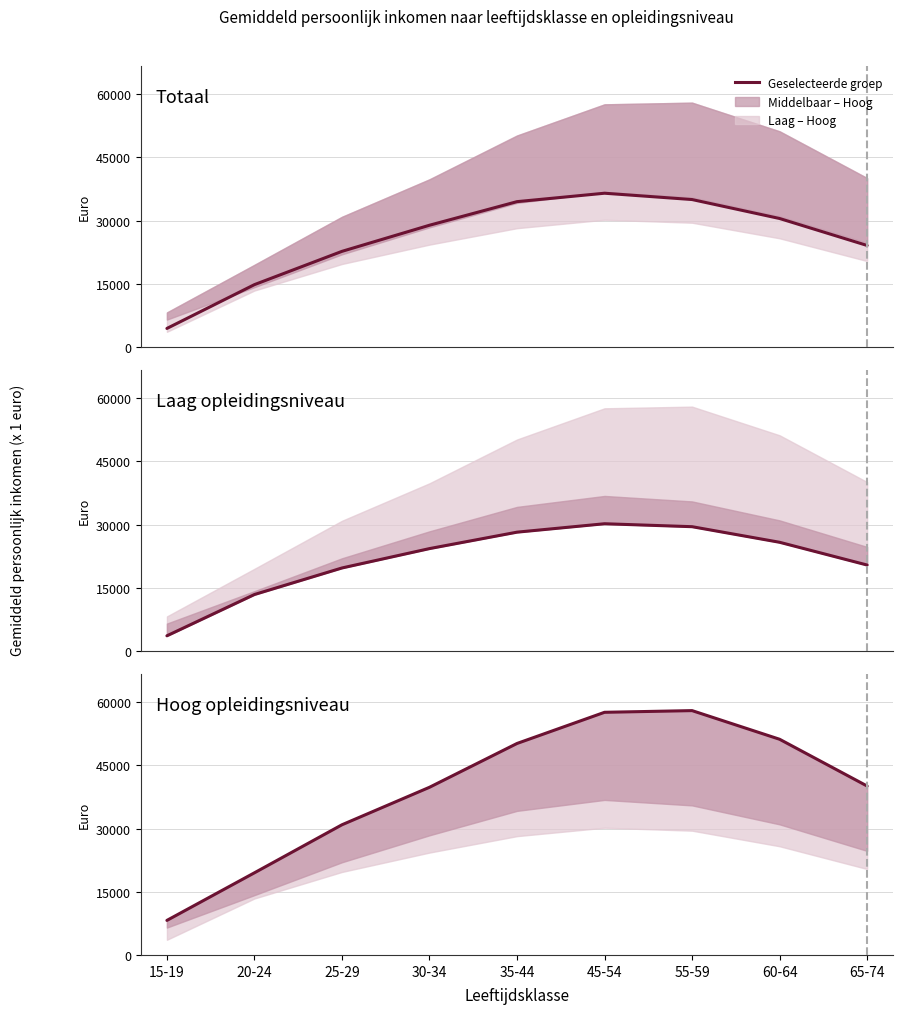

How many lines are shown in the chart?

3